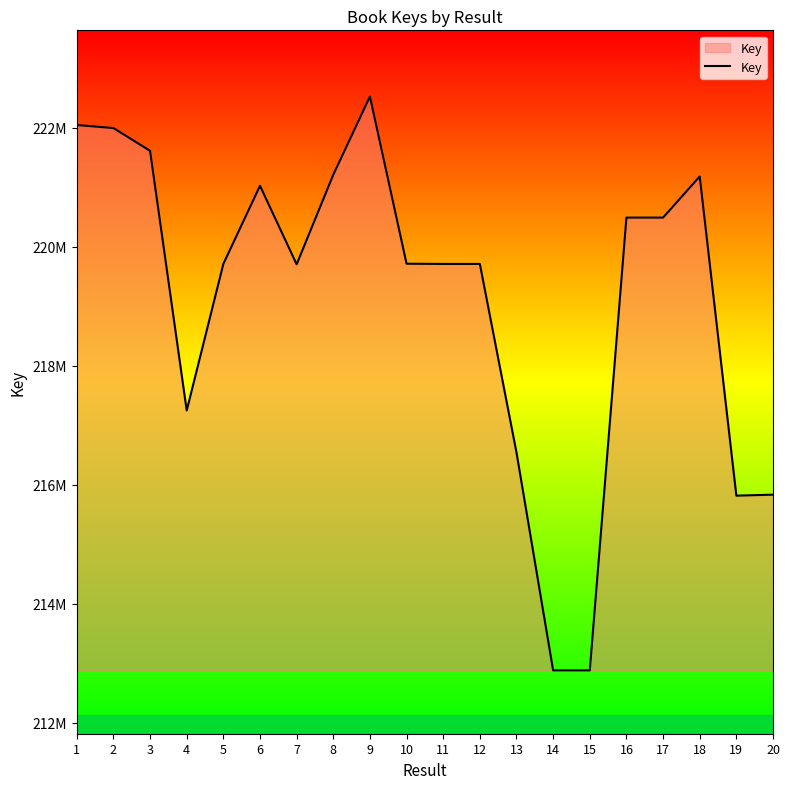

Does the chart have visible grid lines?

No